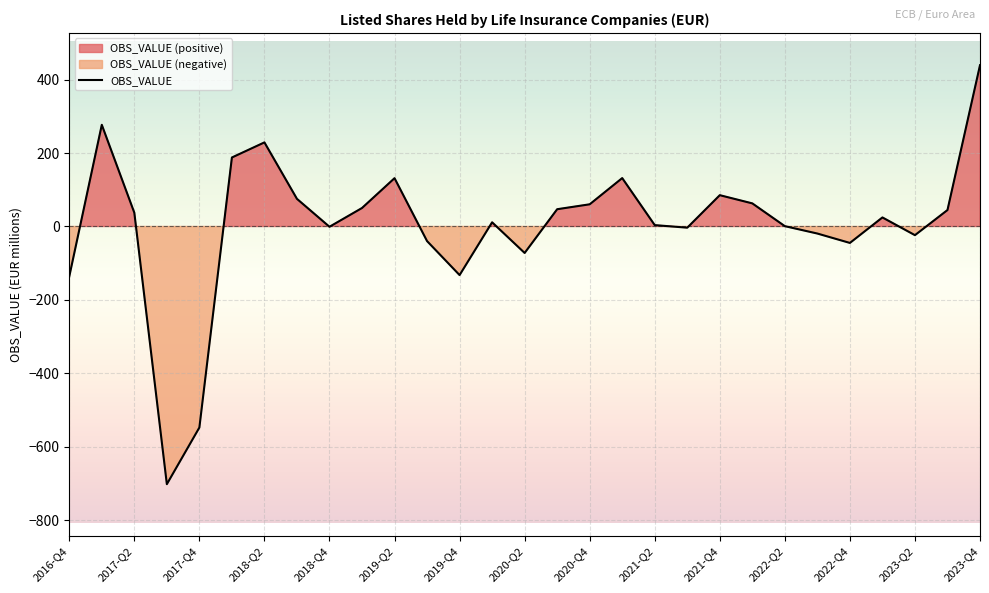

What is the minimum value for OBS_VALUE?

-701.7